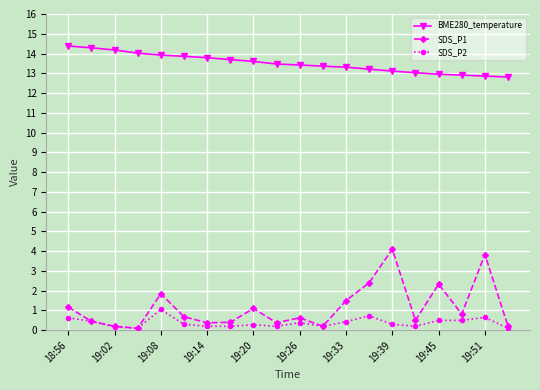

What is the value of the SDS_P1 point at the 15th from the left?

4.1